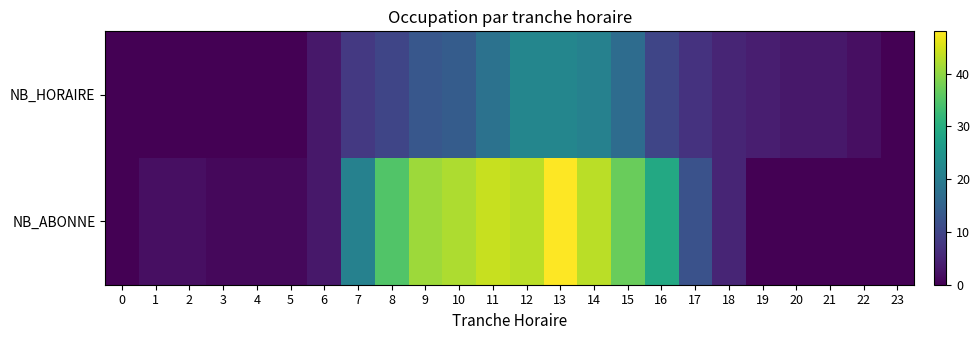

Count the number of data series in this chart.

2